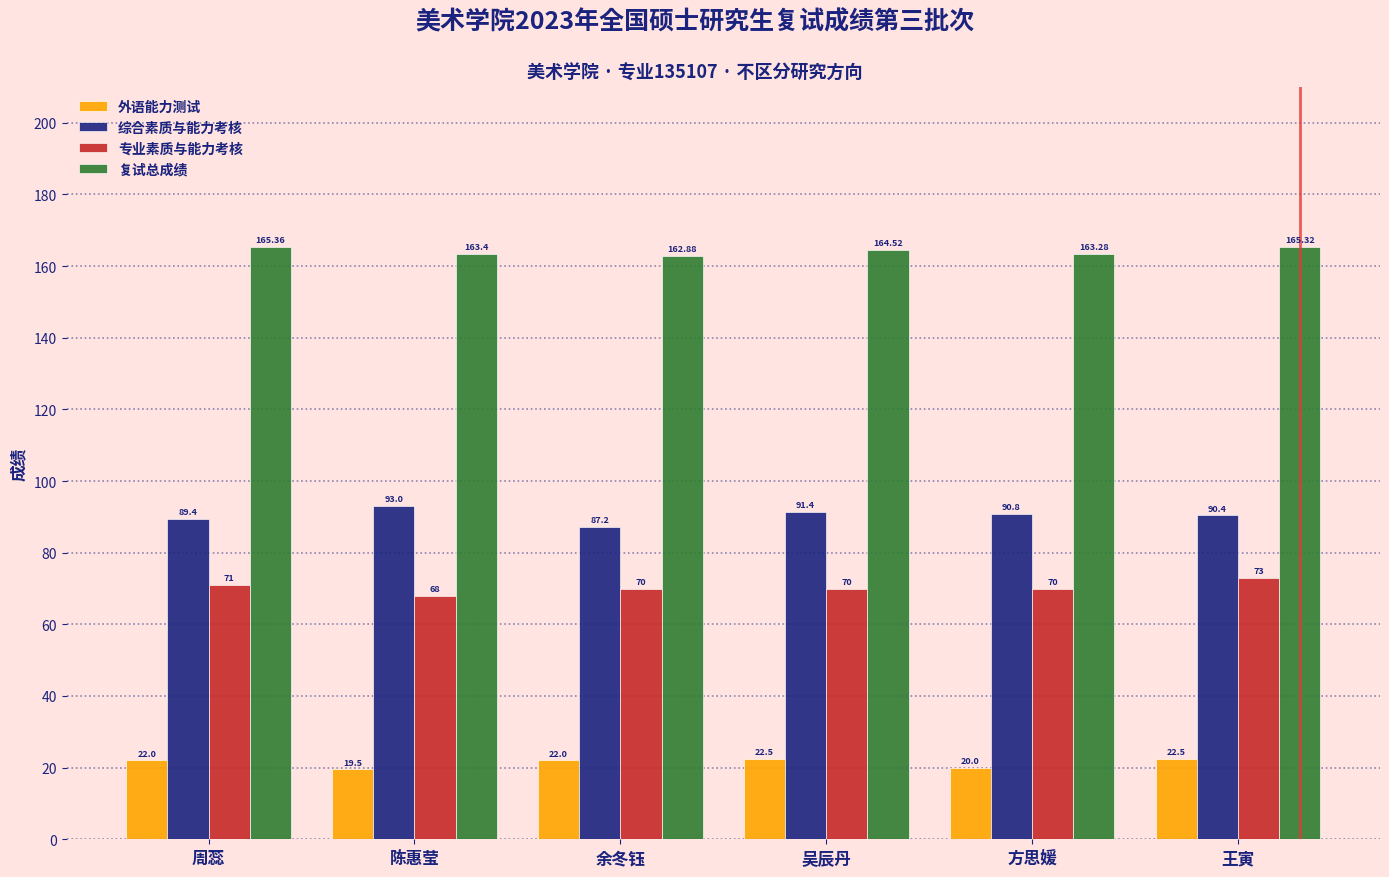

The 专业素质与能力考核 series shows 70.0 at 吴辰丹. True or false?

True